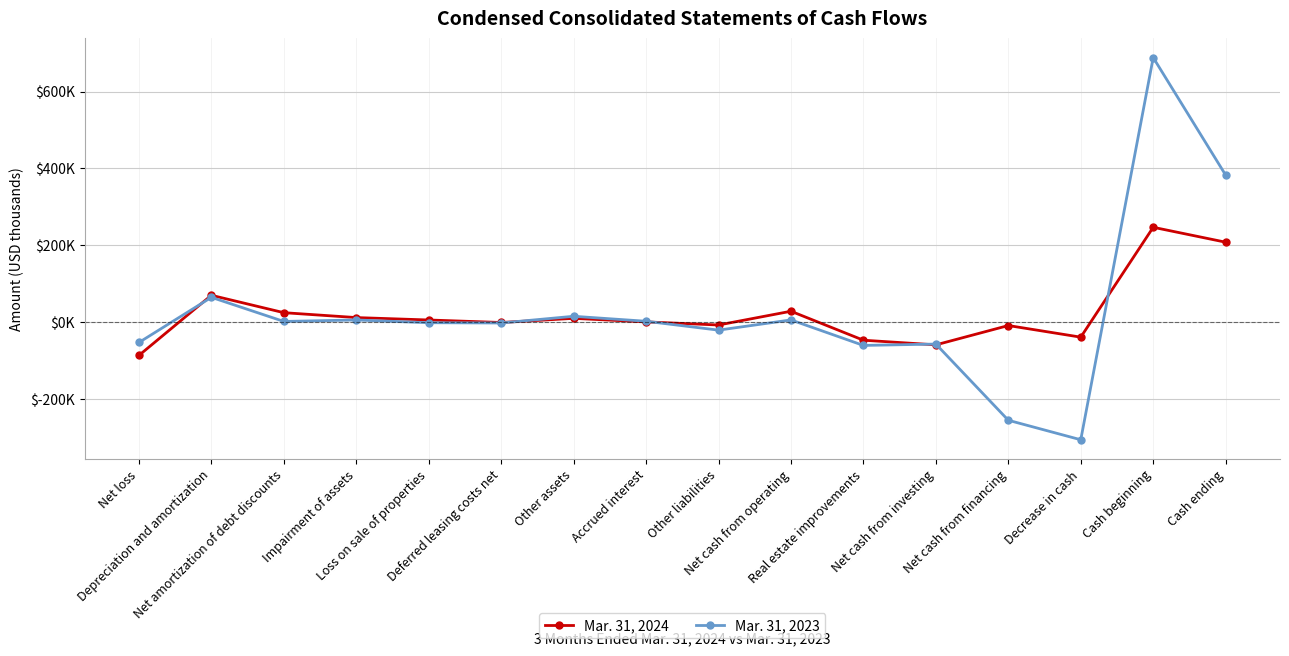

In Mar. 31, 2024, how many points are higher than both neighbors (excluding endpoints)?

5